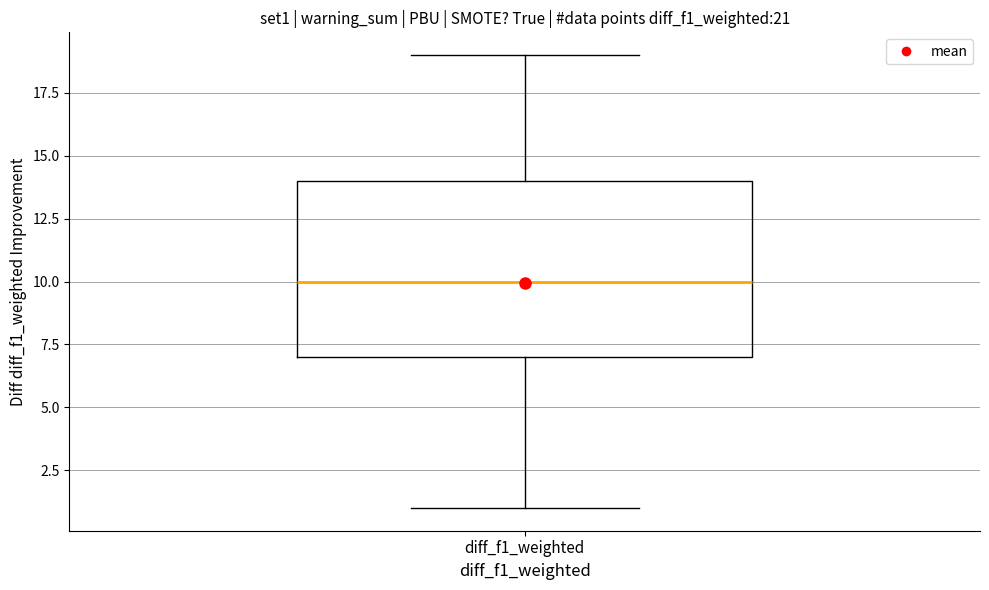

Read this box plot against the y-axis: the position of the median line, the range covered by the box, and the ends of both whiskers. The values are not printed on the chart, so give them approximately, as read against the axis.

median 10, box 7 to 14, whiskers 1 to 19